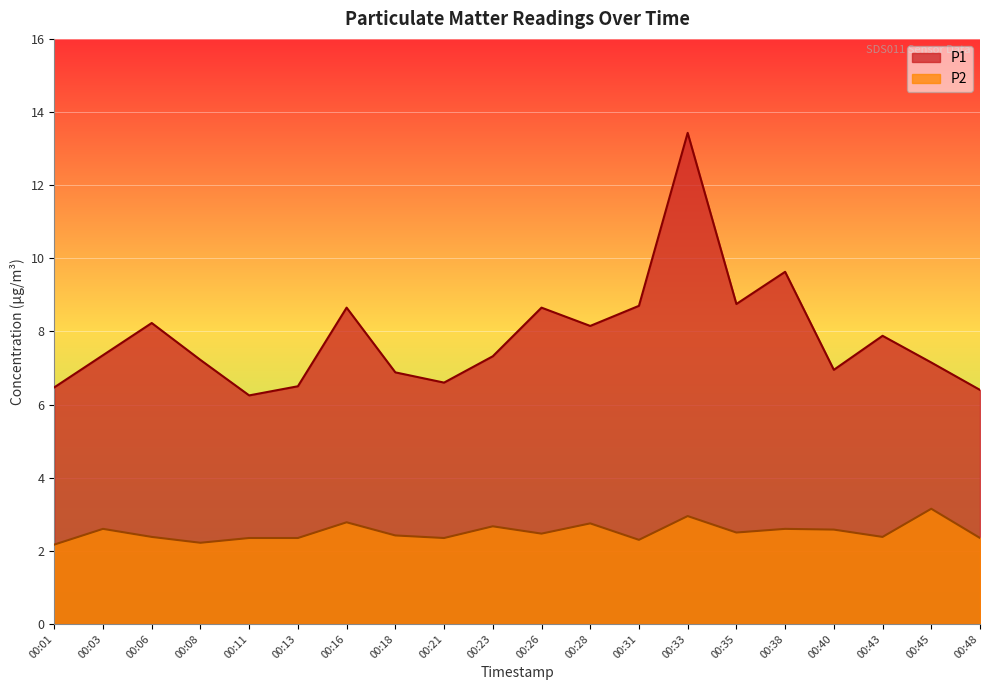

Reading left to right, transcribe all the data shown in this chart.

P1: 00:01=6.5	00:03=7.3	00:06=8.2	00:08=7.2	00:11=6.2	00:13=6.5	00:16=8.7	00:18=6.9	00:21=6.6	00:23=7.3	00:26=8.7	00:28=8.2	00:31=8.7	00:33=13.4	00:35=8.8	00:38=9.6	00:40=7.0	00:43=7.9	00:45=7.2	00:48=6.4
P2: 00:01=2.2	00:03=2.6	00:06=2.4	00:08=2.2	00:11=2.4	00:13=2.4	00:16=2.8	00:18=2.4	00:21=2.4	00:23=2.7	00:26=2.5	00:28=2.8	00:31=2.3	00:33=3.0	00:35=2.5	00:38=2.6	00:40=2.6	00:43=2.4	00:45=3.1	00:48=2.4